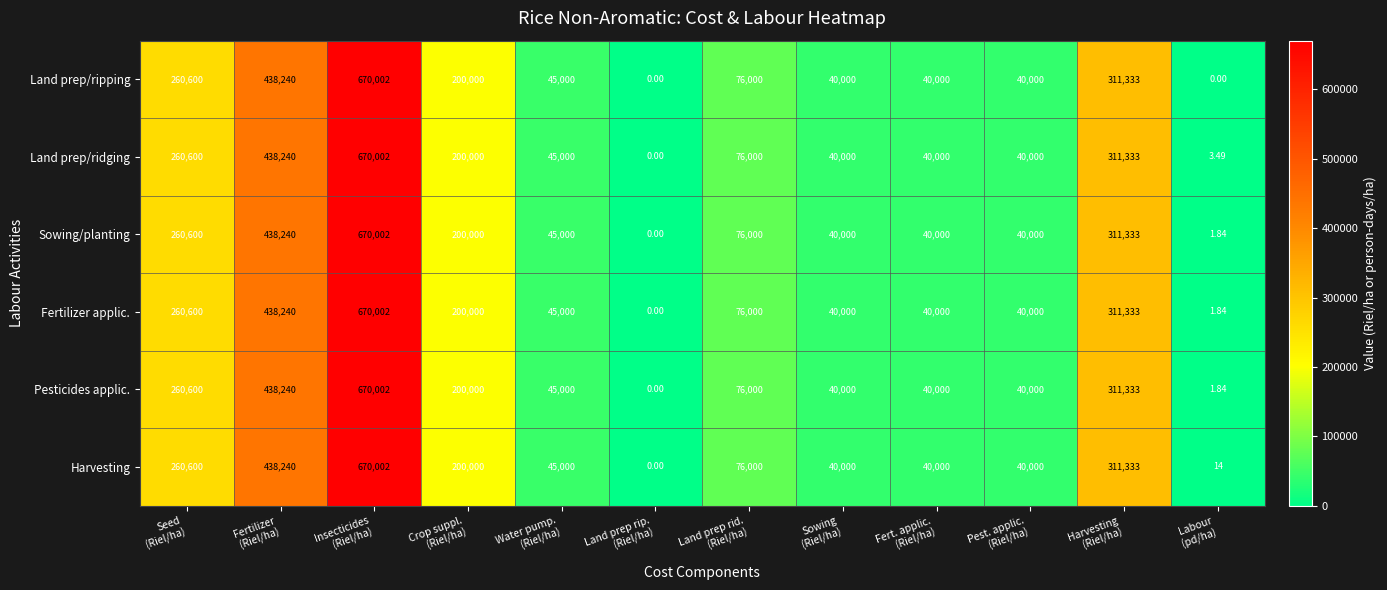

Which series has the largest total across all categories?

Harvesting